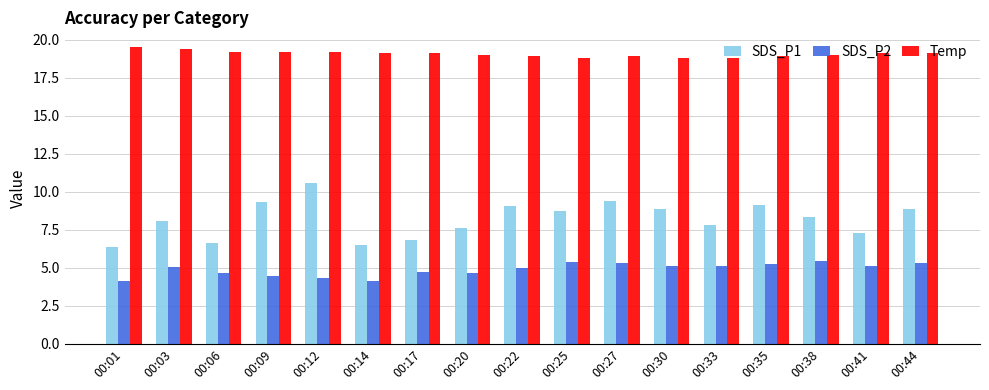

What is the difference between the second highest and second lowest values in the SDS_P2 series?

1.2